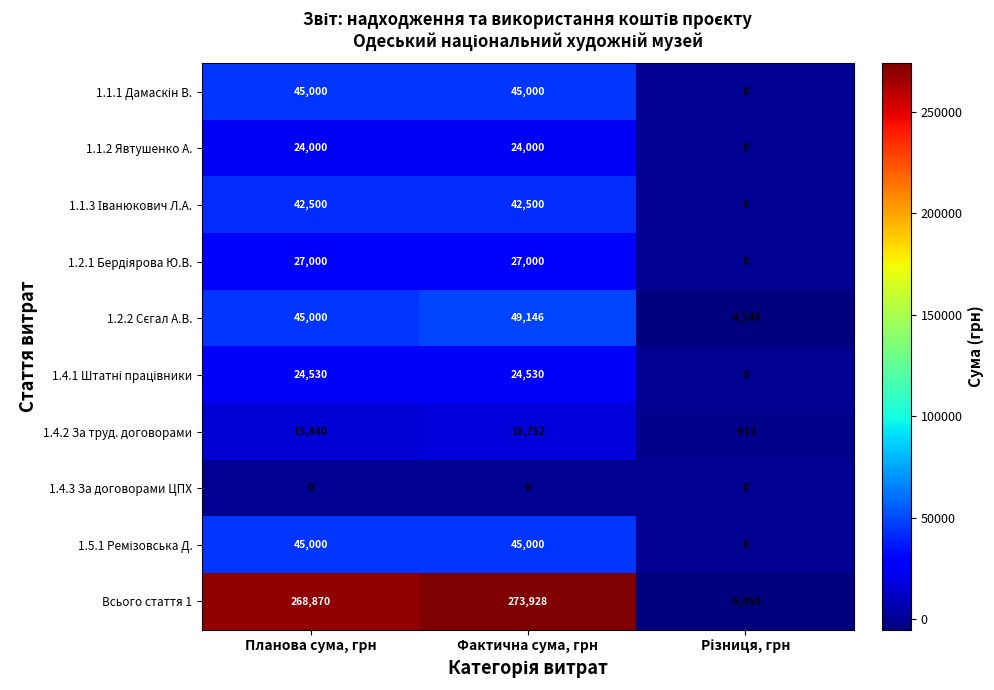

What is the highest value of the 1.1.2 Явтушенко А. series?

24000